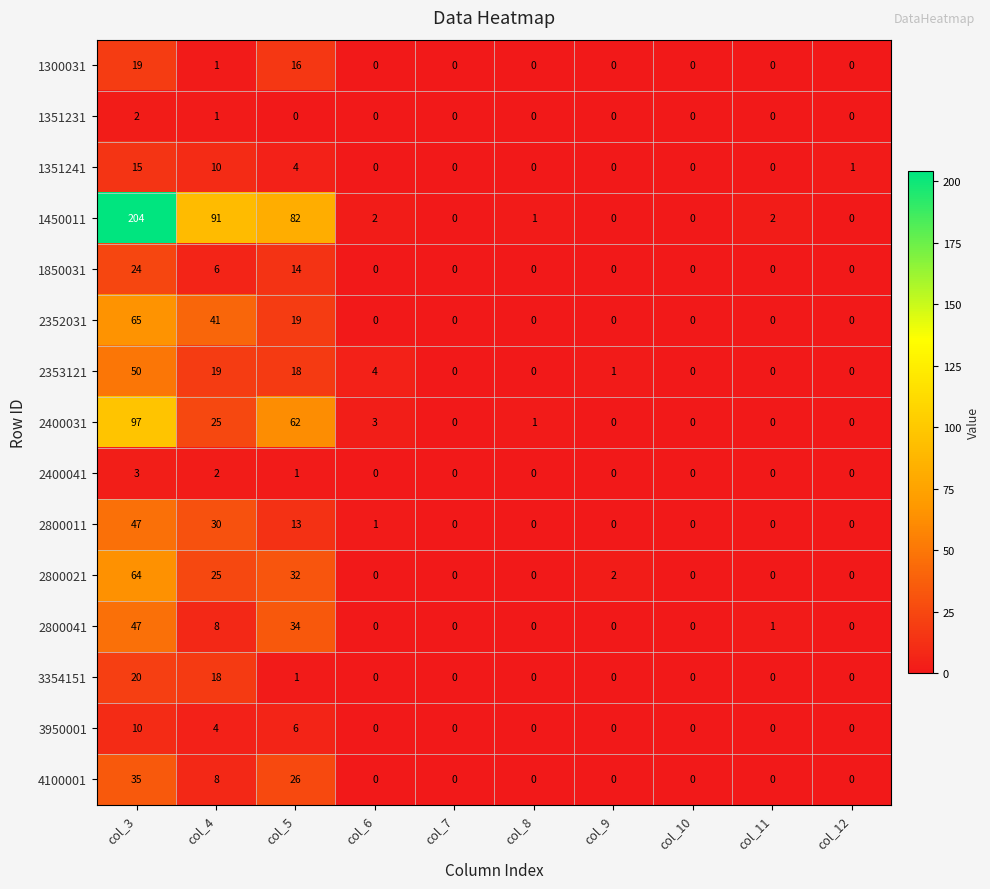

The 2800041 series shows 0 at col_8. True or false?

True